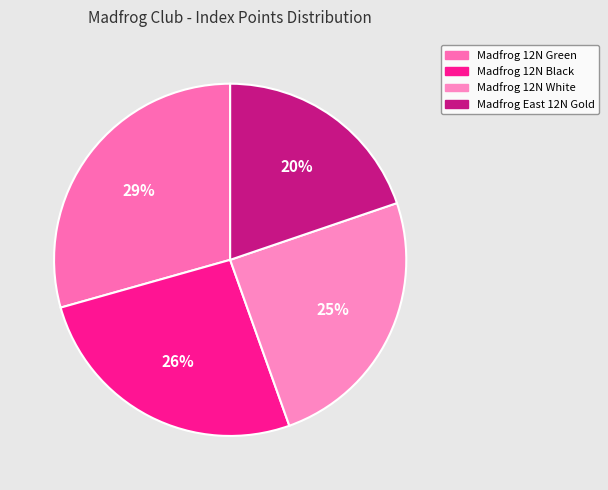

Combined, do Madfrog East 12N Gold and Madfrog 12N White account for over 50%?

No